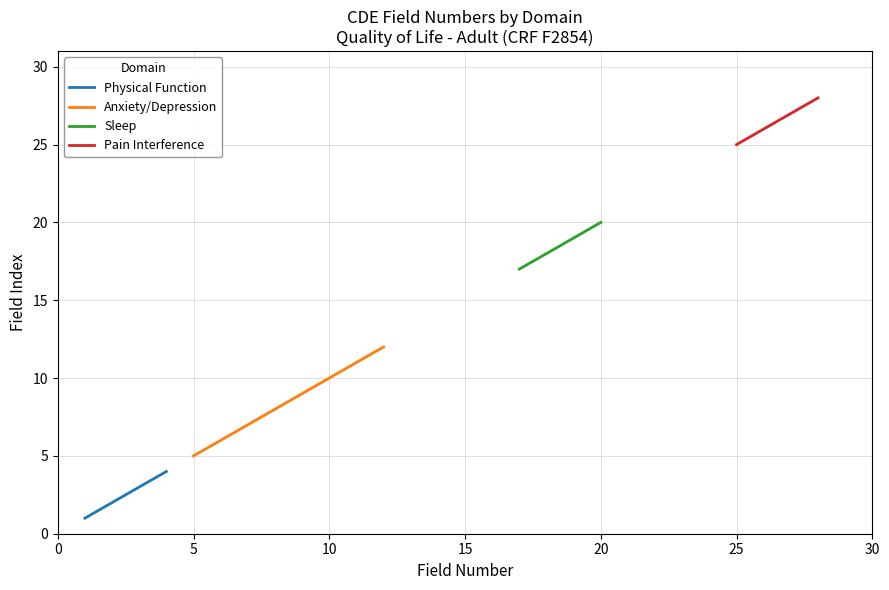

True or false: Physical Function has more than 1 points higher than both neighbors.

False